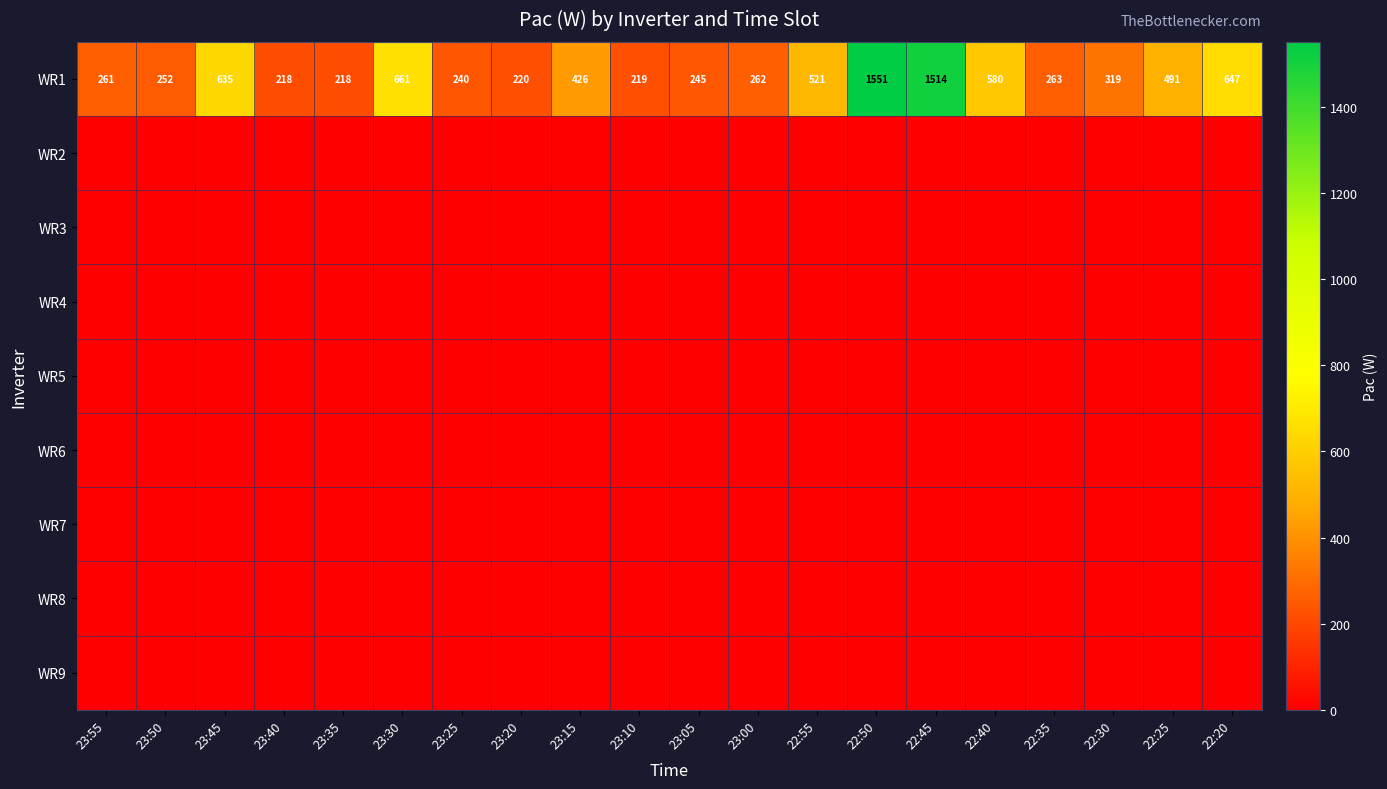

At how many categories does at least one series exceed 731?

2